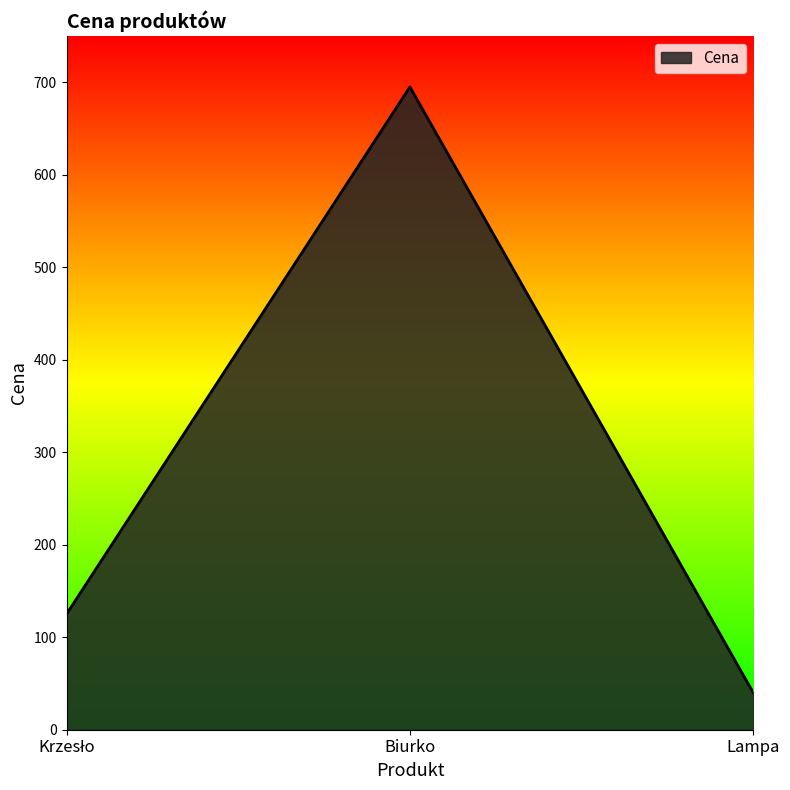

The value at Biurko is 148.5. True or false?

False